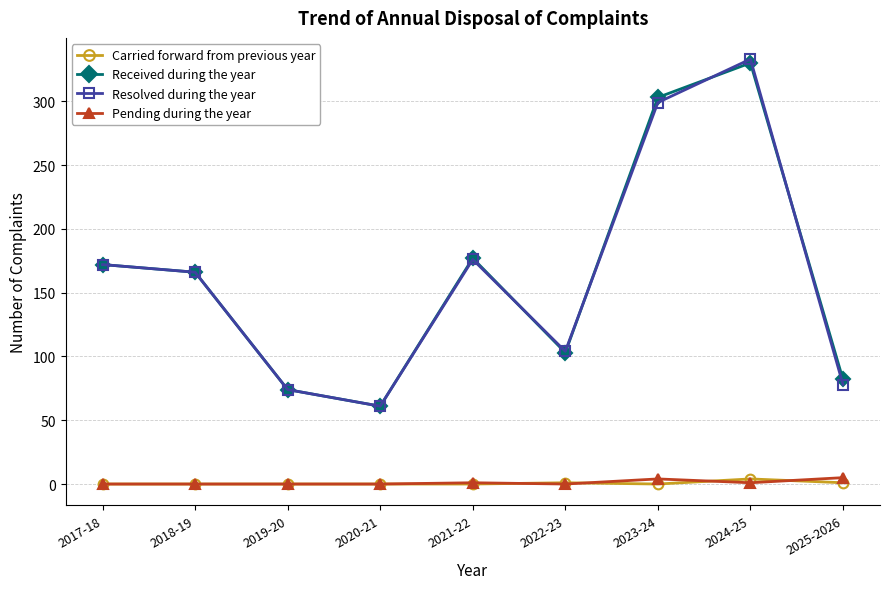

Is it true that Resolved during the year equals 98 at 2020-21?

False